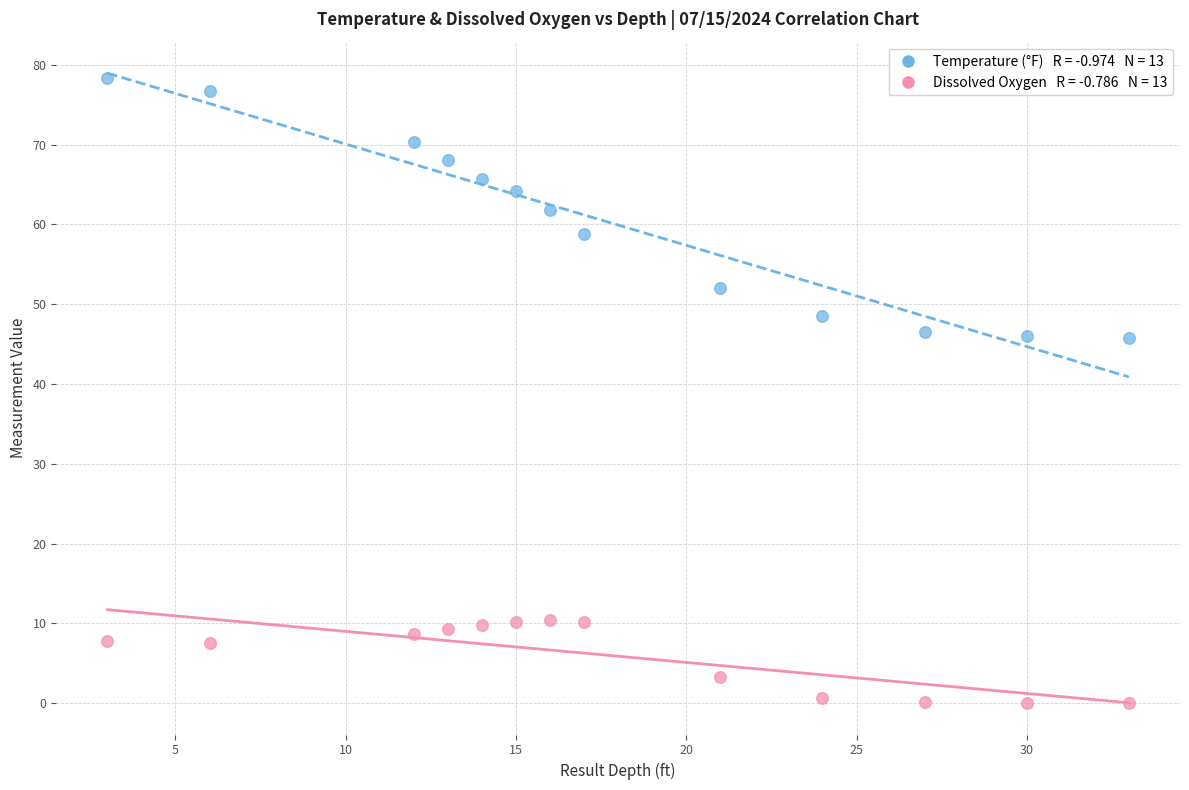

Across all data points, what is the range of Y values (max minus min)?

78.4